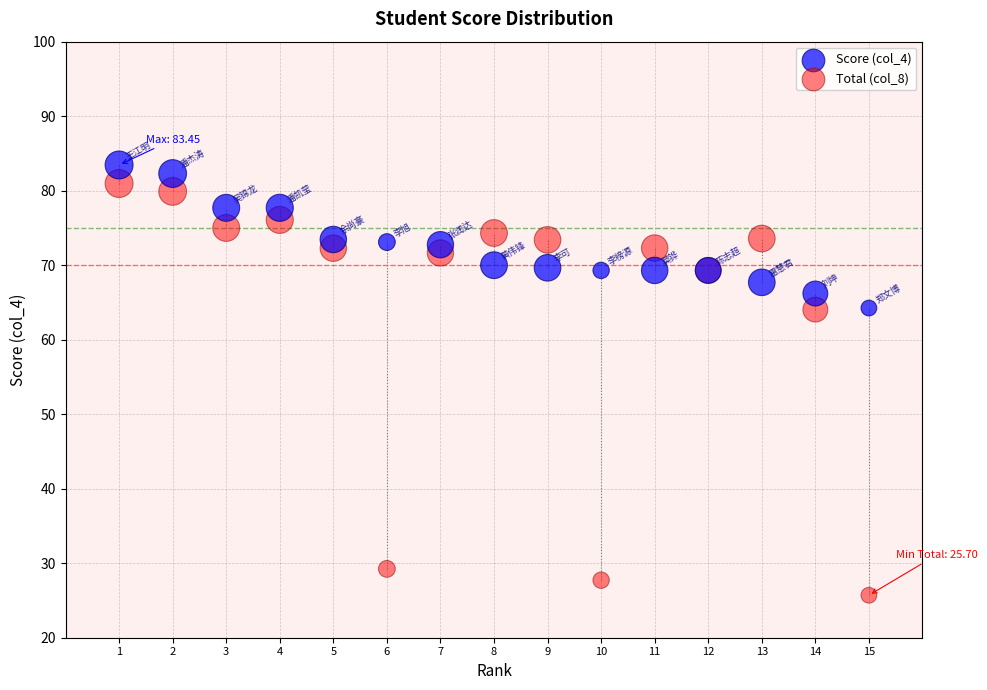

Which series reaches the minimum Y coordinate?

Total (col_8)